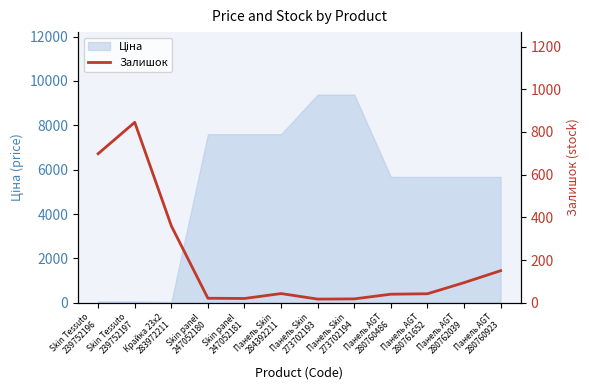

At which category does the chart reach its minimum across all series?

Панель Skin
273702193